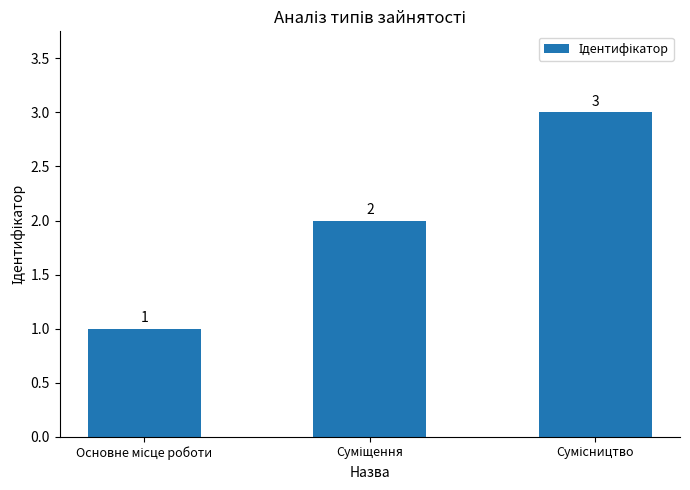

What is the value of the 3rd bar from the left?

3